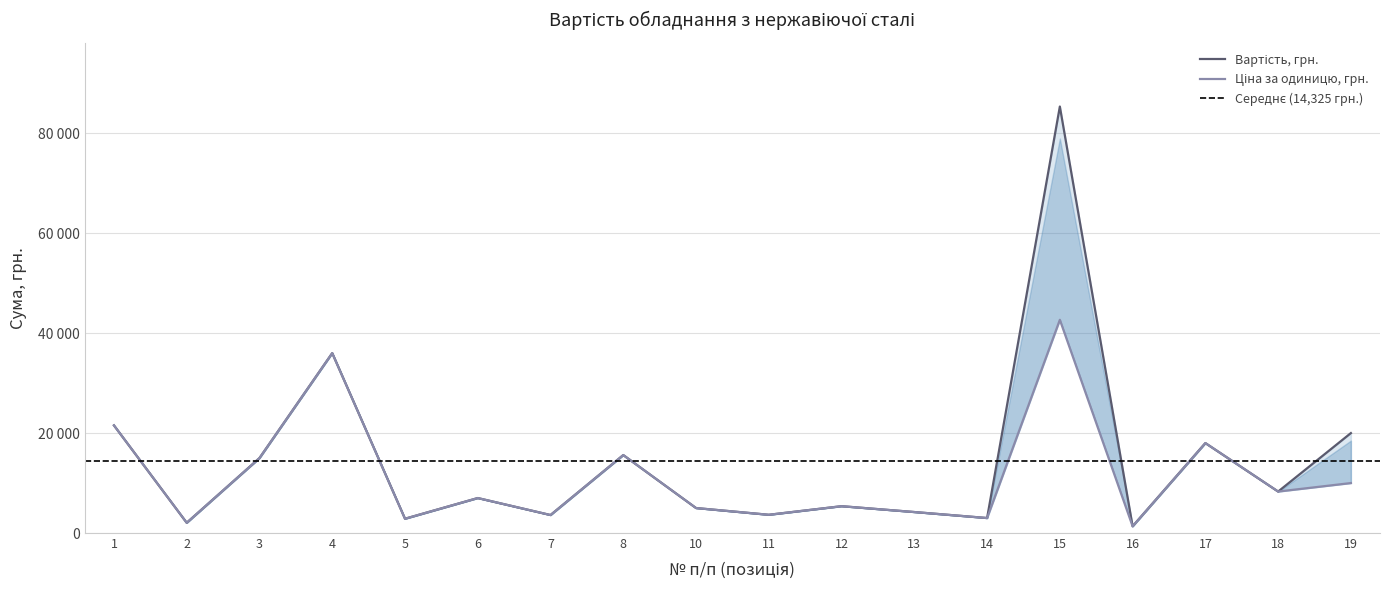

True or false: Вартість, грн. has more than 0 points higher than both neighbors.

True